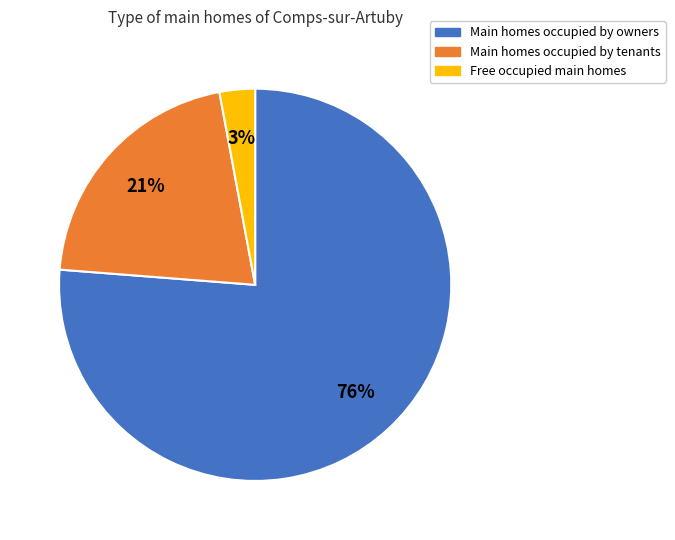

Is there any slice that represents more than half of the pie?

Yes